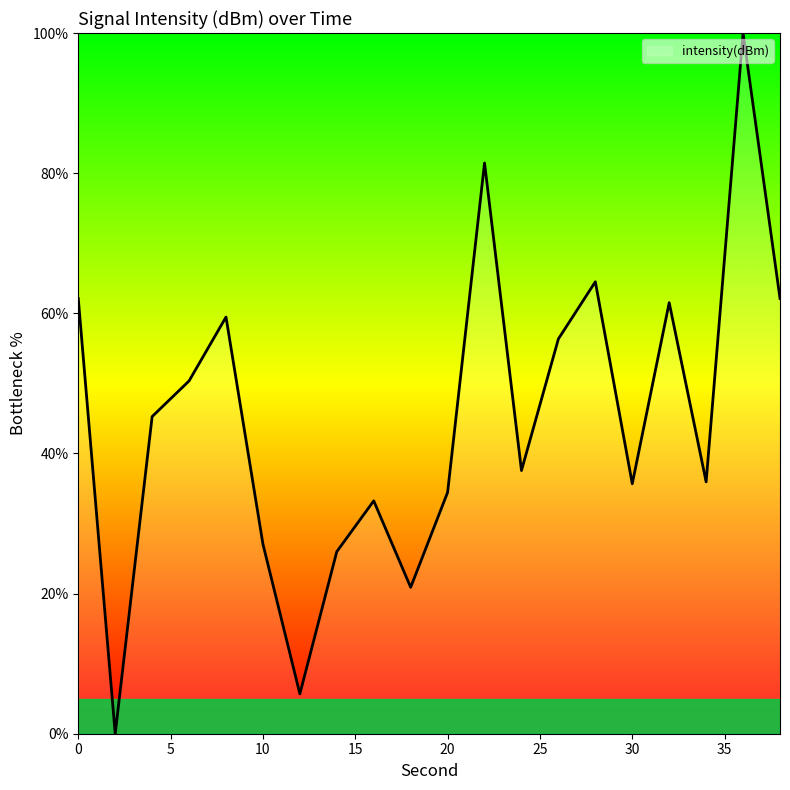

What is the maximum value shown in the chart?

100.0